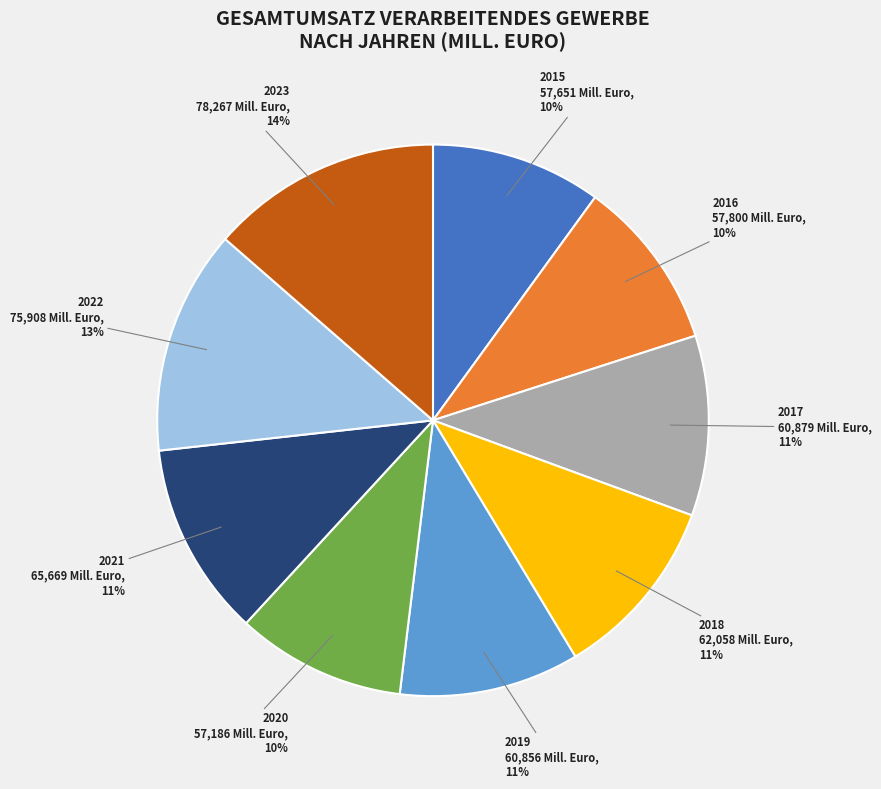

True or false: 2021 accounts for 11% of the total.

True